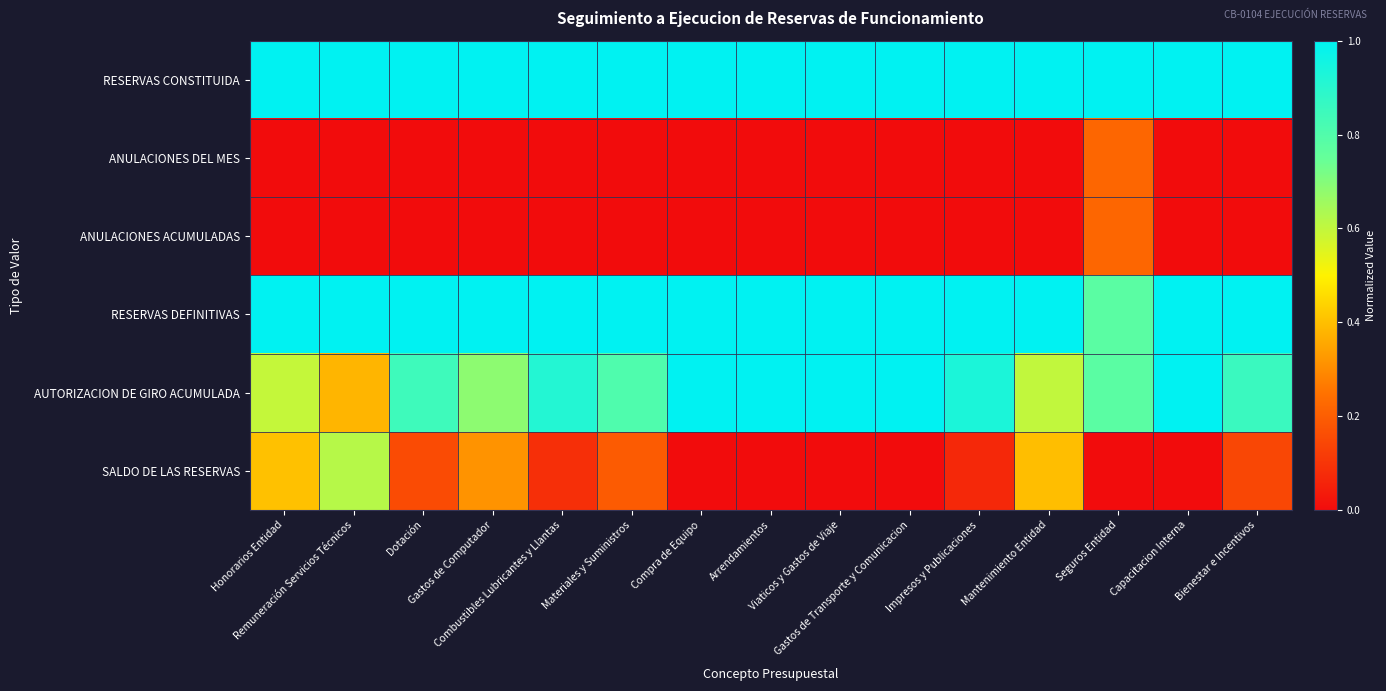

At how many categories does at least one series exceed 0?

15